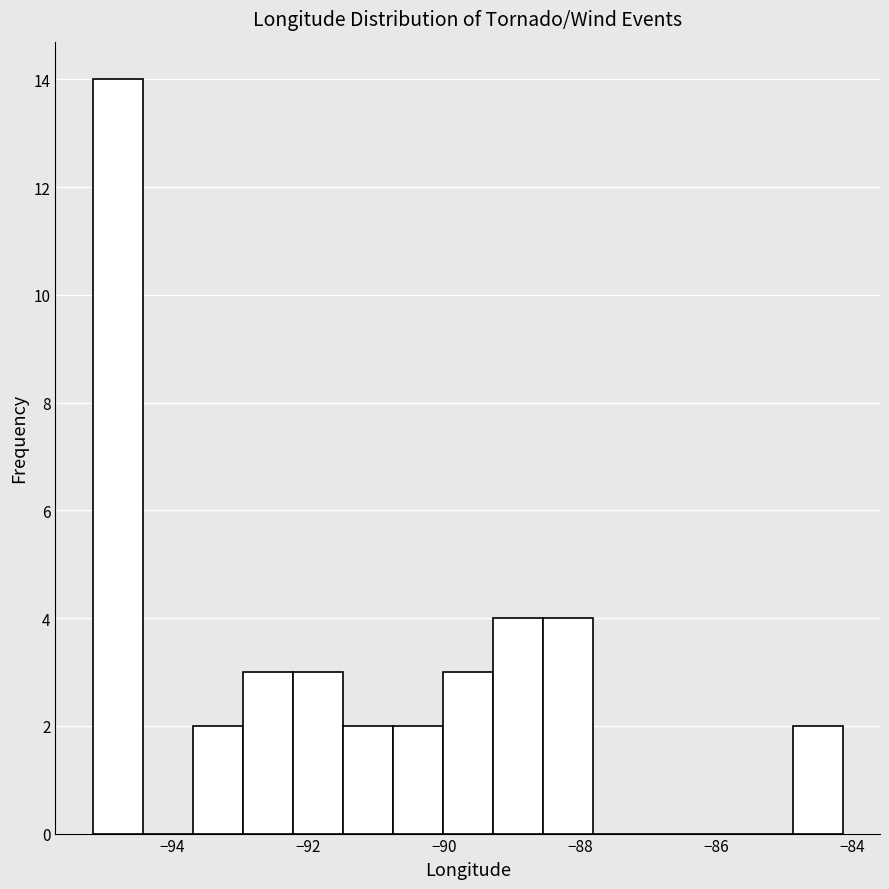

Read against the x-axis, roughly where is the centre of the tallest bar?

-94.8